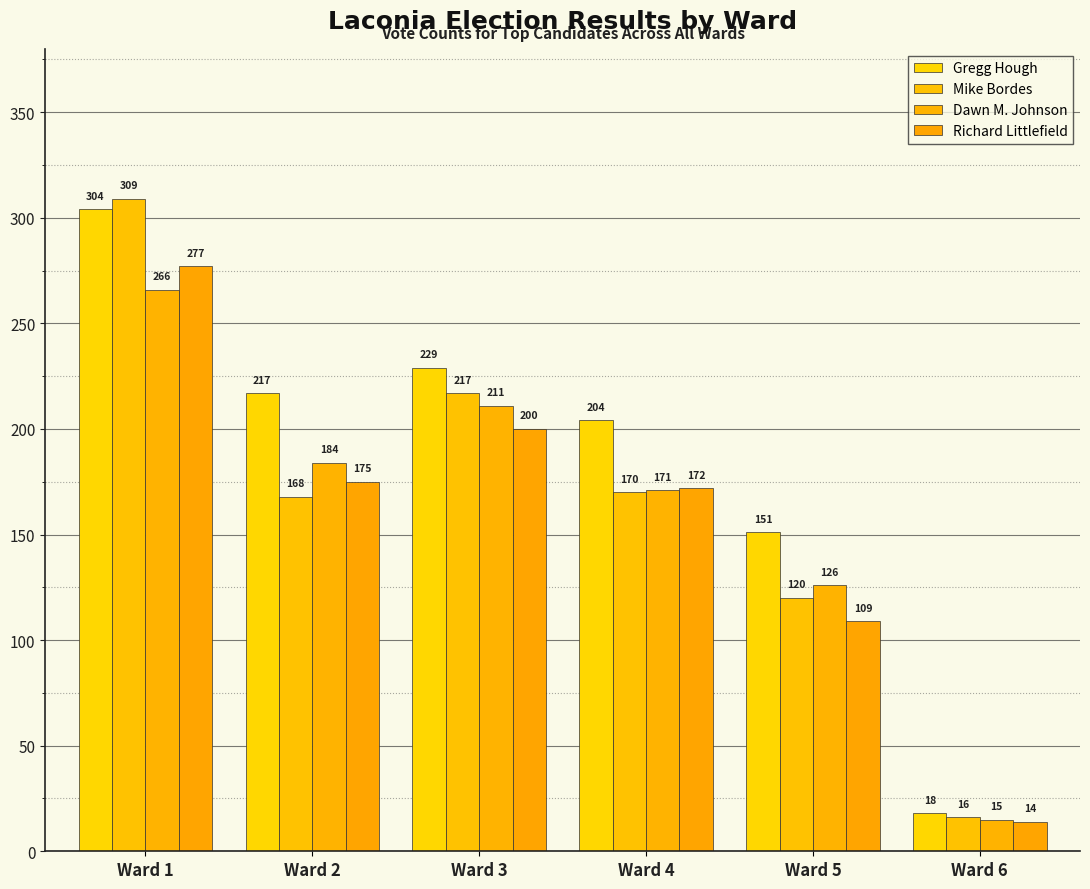

Rank the series by their maximum value, from lowest to highest.

Dawn M. Johnson, Richard Littlefield, Gregg Hough, Mike Bordes